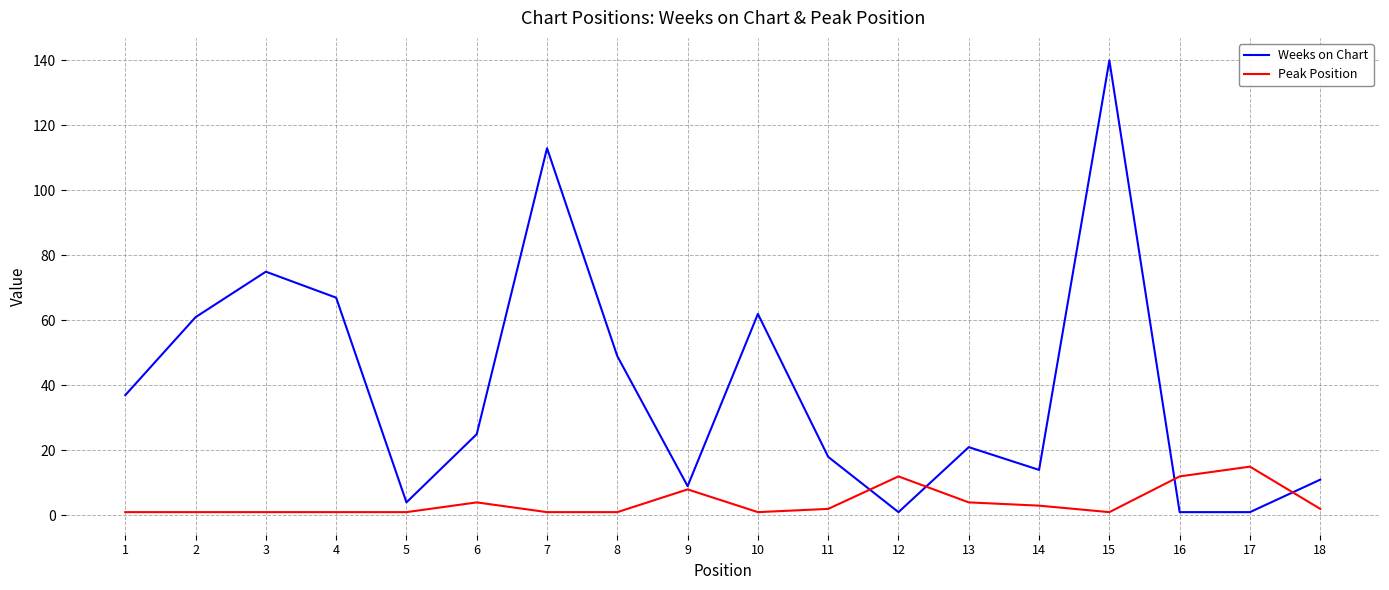

True or false: Weeks on Chart has a value of 25 at 6.

True